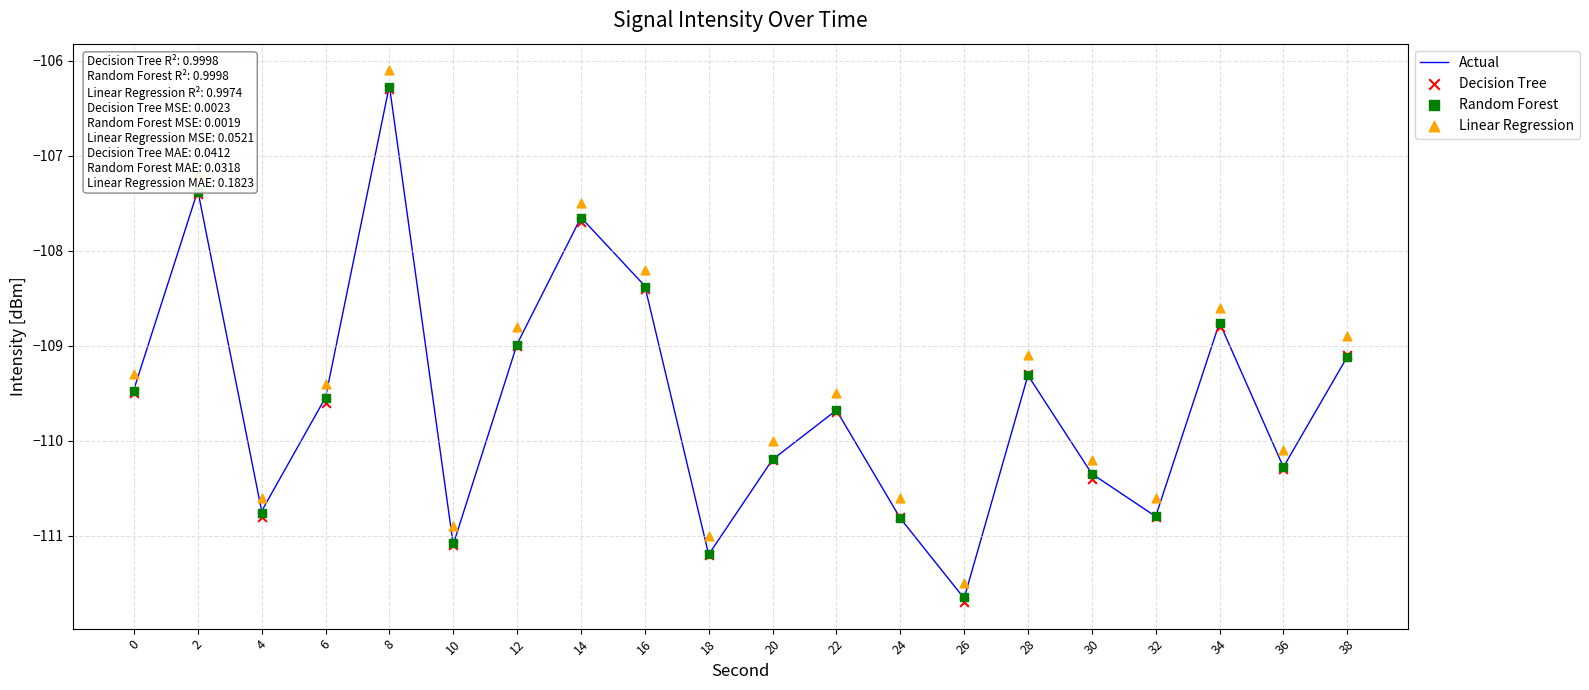

Which series contains the lowest Y value?

Decision Tree